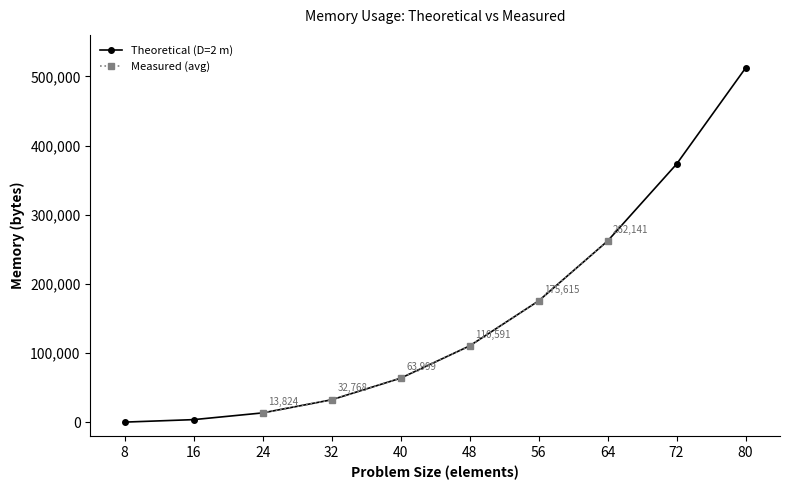

The value of Theoretical (D=2 m) at 24 is 13824. True or false?

True